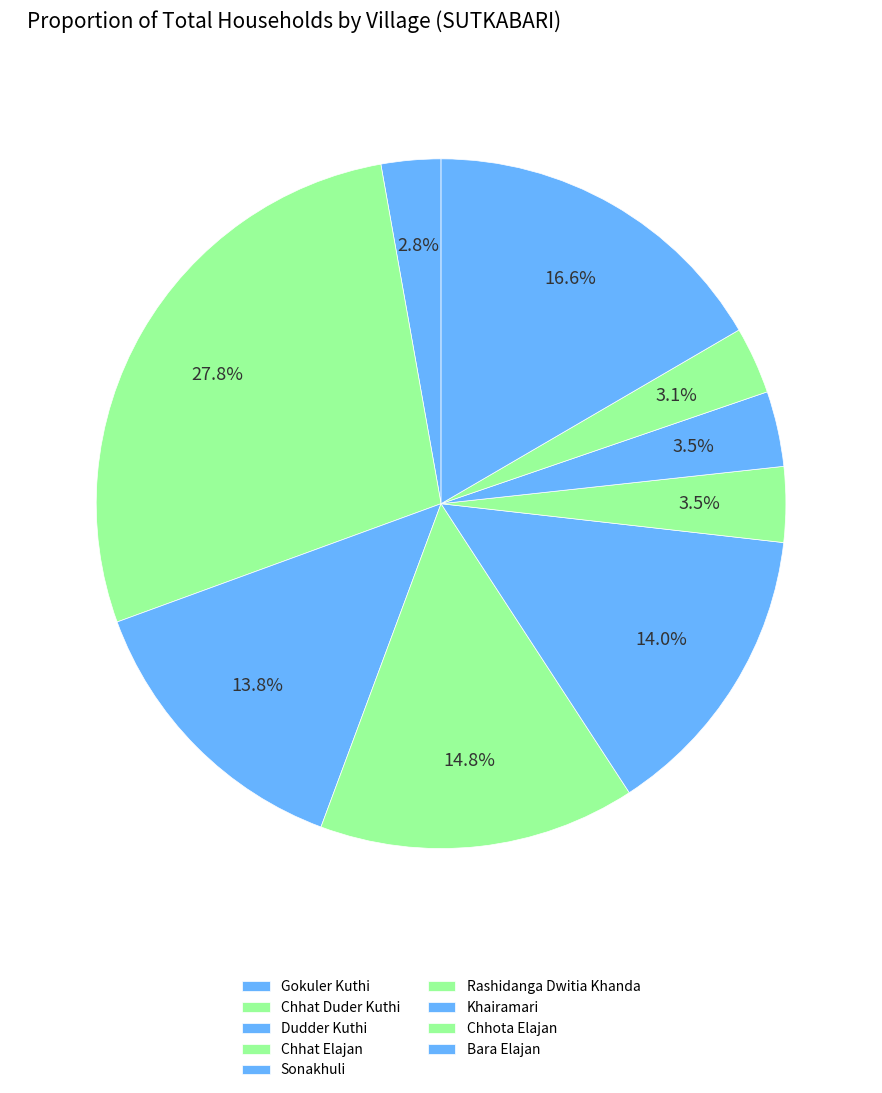

Combined, do Dudder Kuthi and Rashidanga Dwitia Khanda account for over 50%?

No